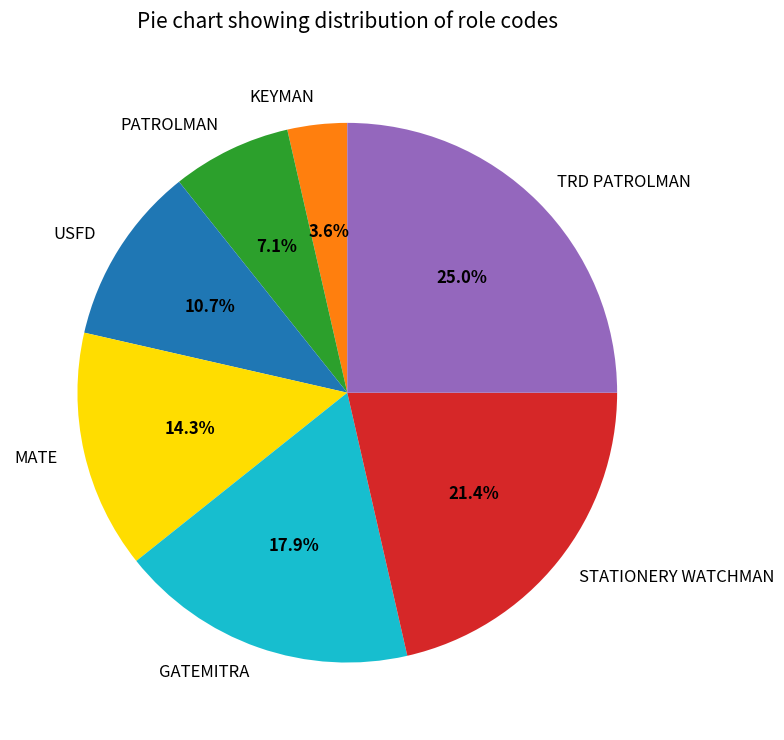

What is the smallest slice in the pie chart?

KEYMAN